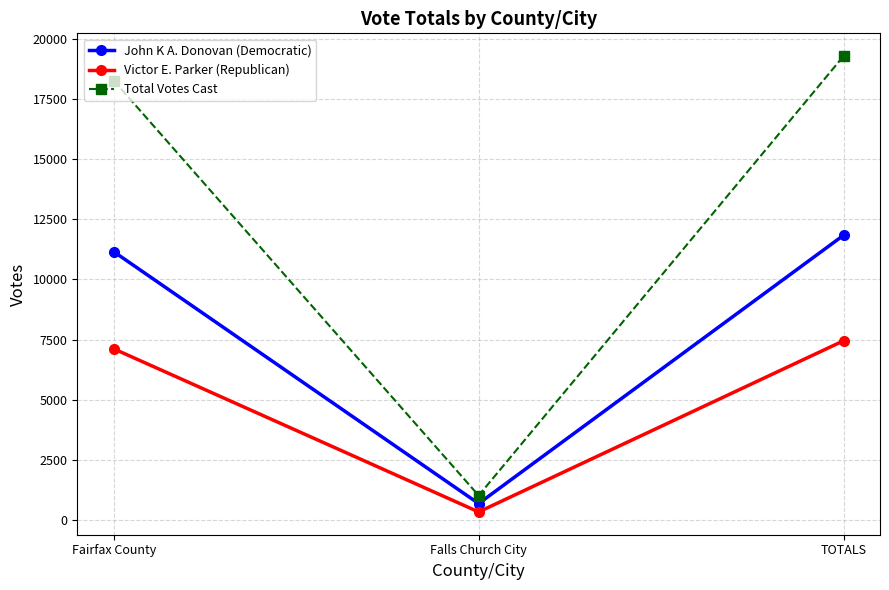

What is the value of the John K A. Donovan (Democratic) point at the 1st from the left?

11149